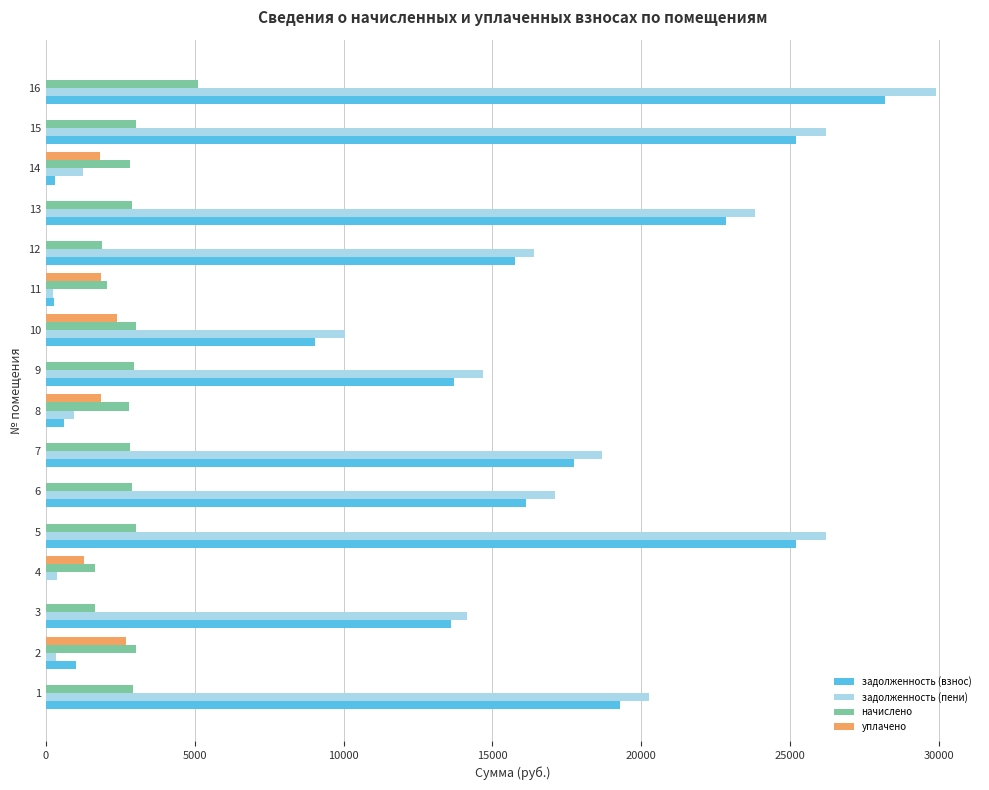

What is the sum of all задолженность (пени) values?

220545.9